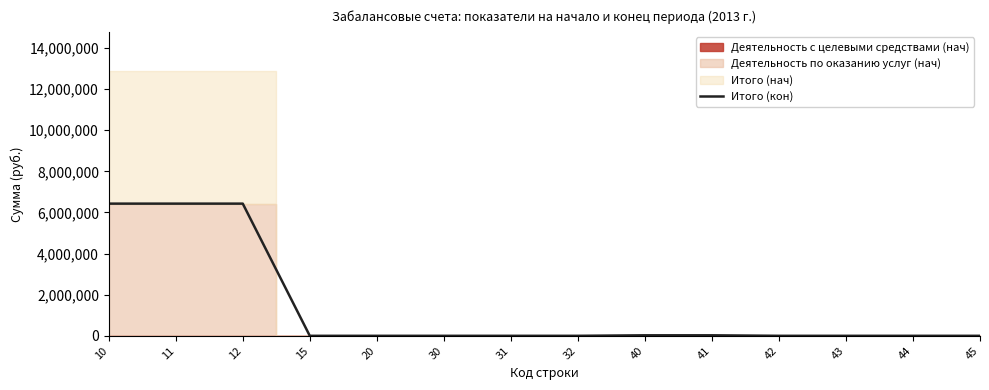

What is the value of the 10th point from the left?

24617